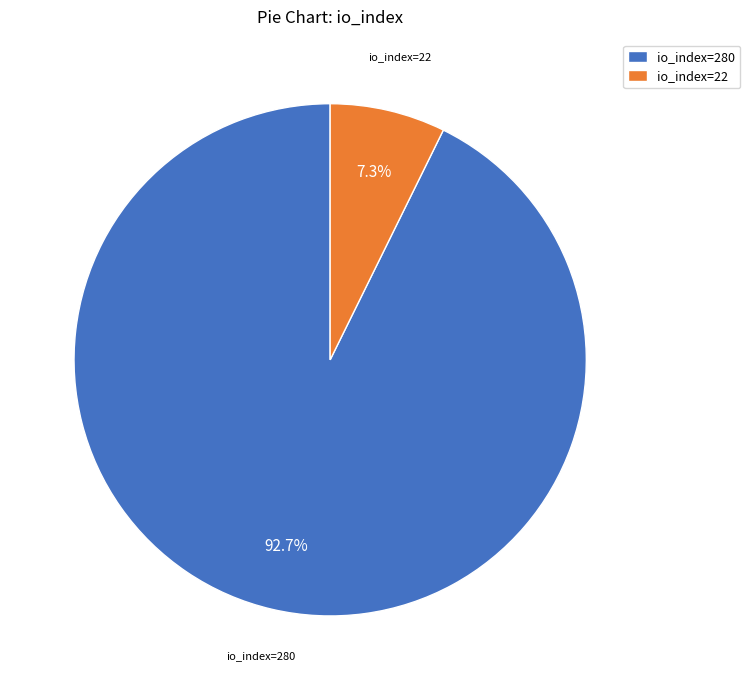

What percentage is the io_index=280 slice, to the nearest percent?

93%